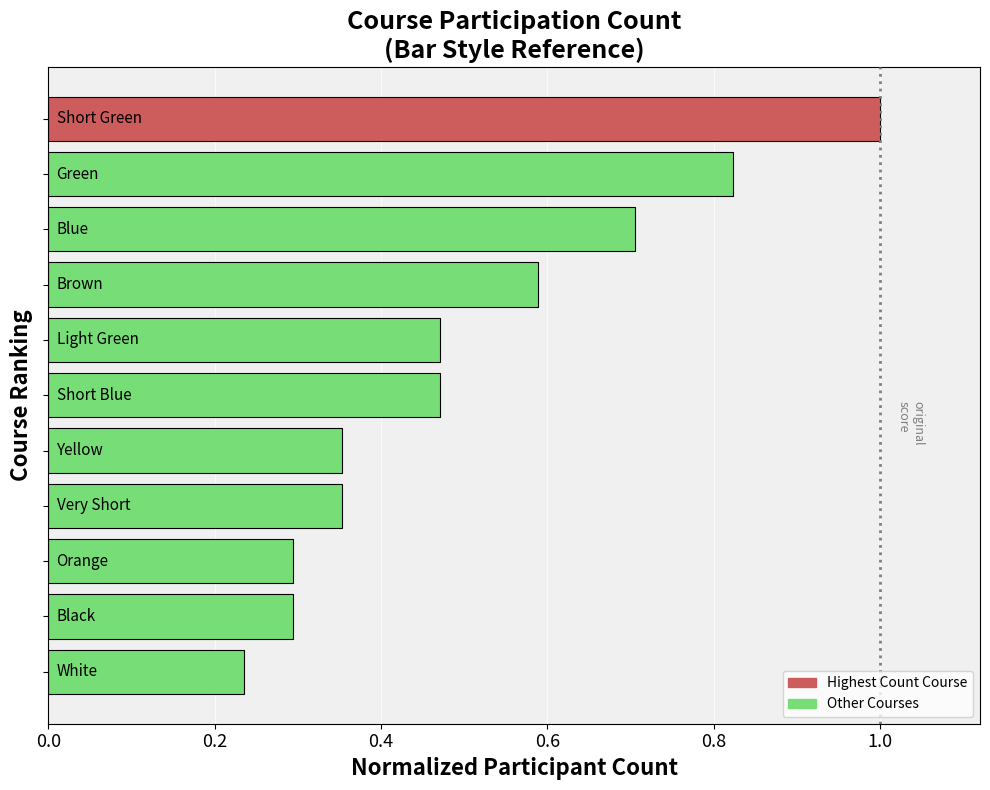

What is the greatest value displayed?

1.0